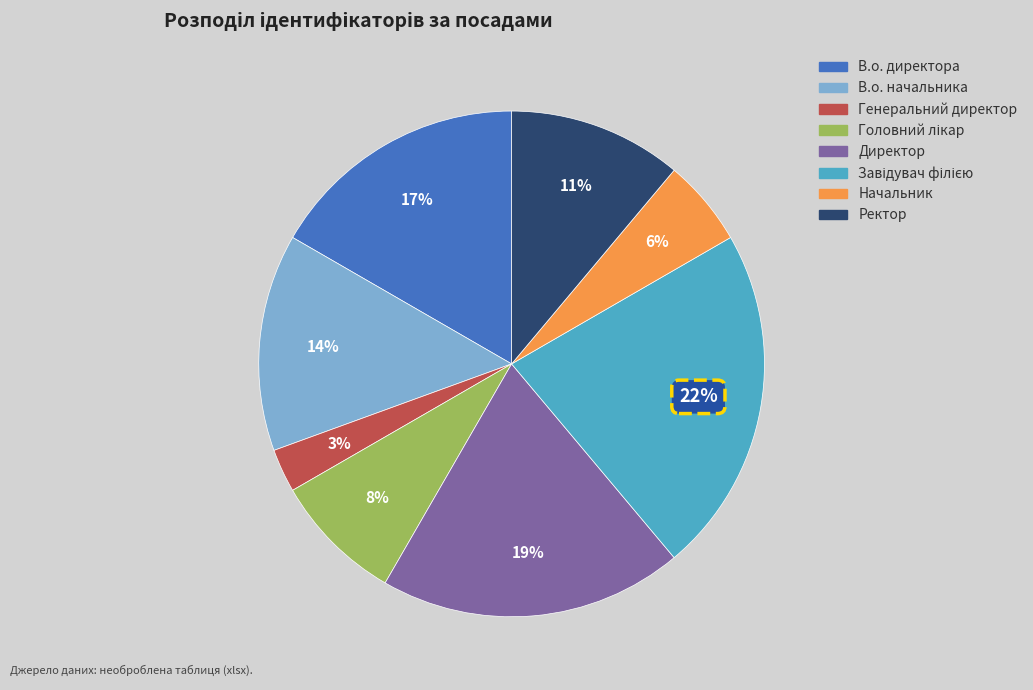

Does В.о. начальника account for over 50% of the chart?

No